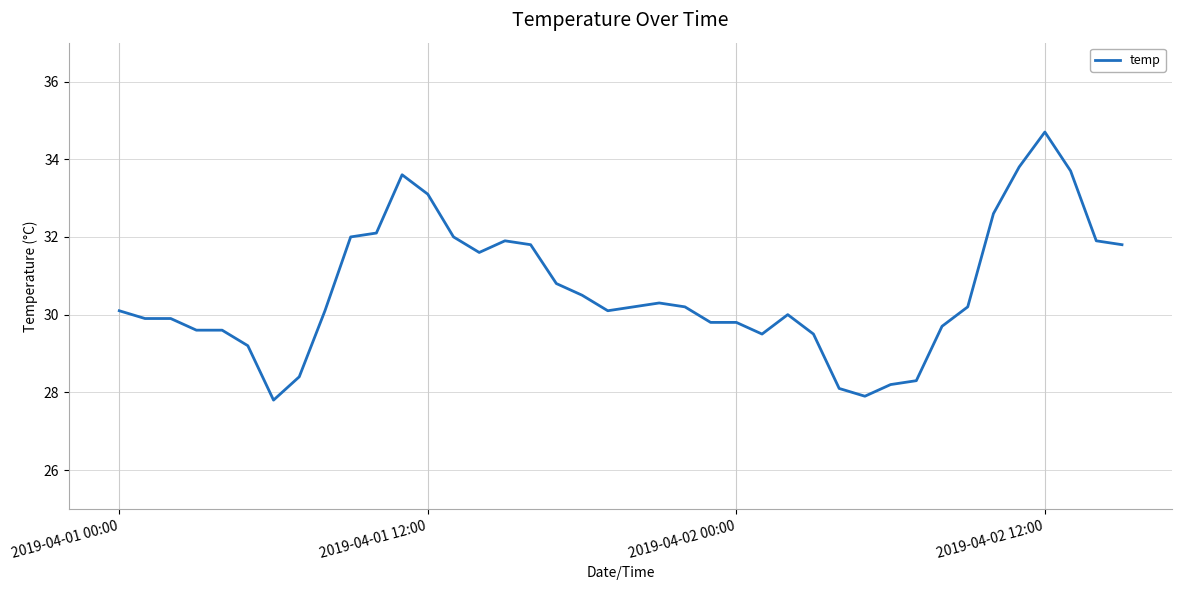

What is the maximum value shown in the chart?

34.7